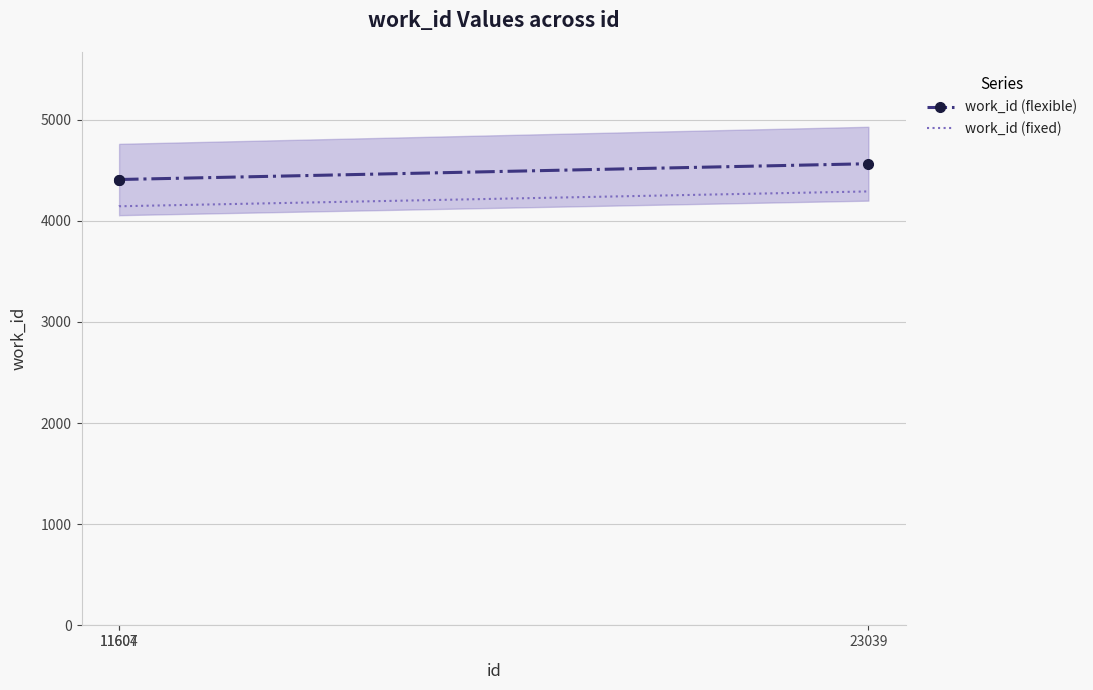

At how many categories does at least one series exceed 4270?

3